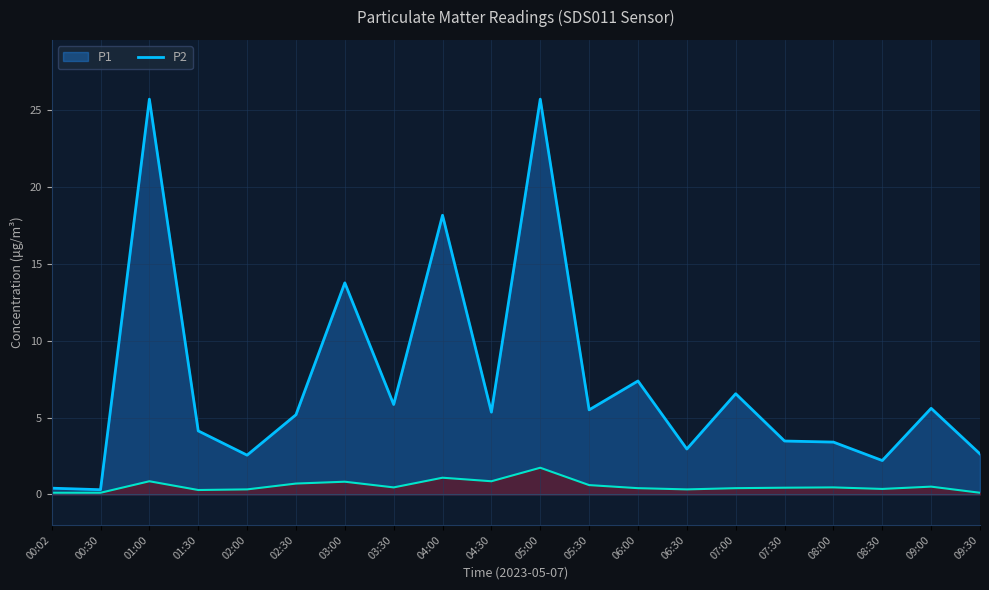

How many series are shown in this chart?

2